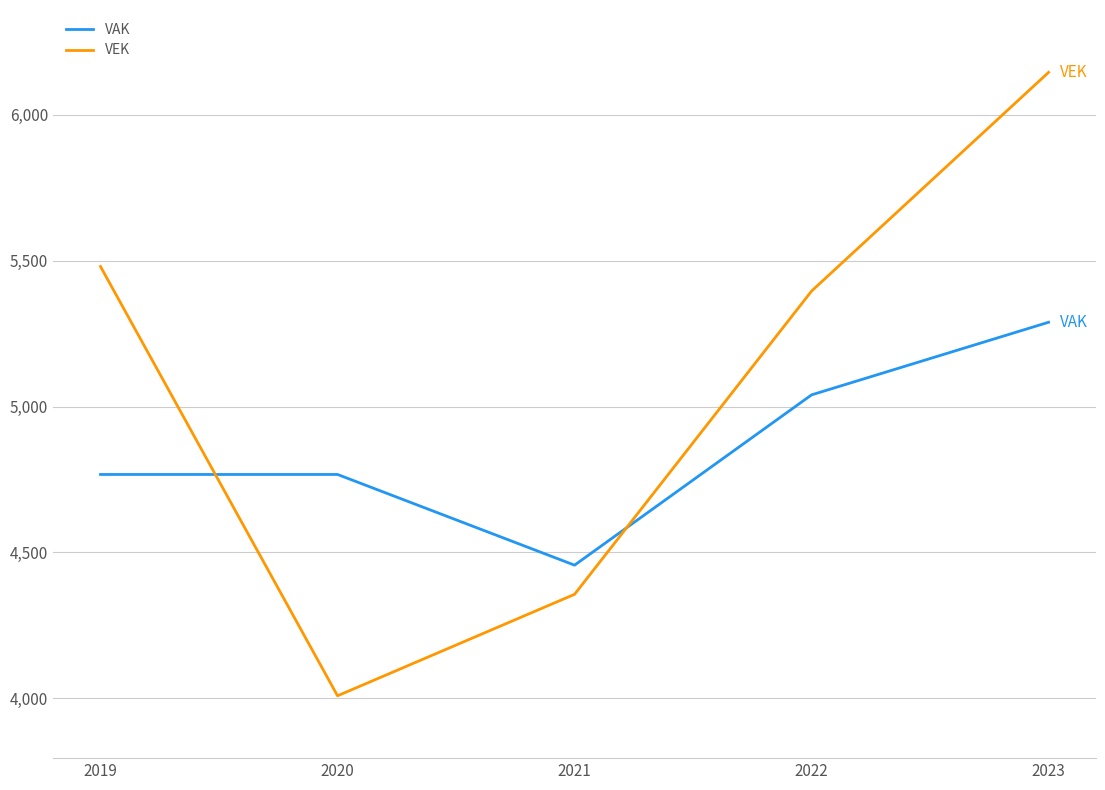

Where is the first local minimum for VEK?

2020